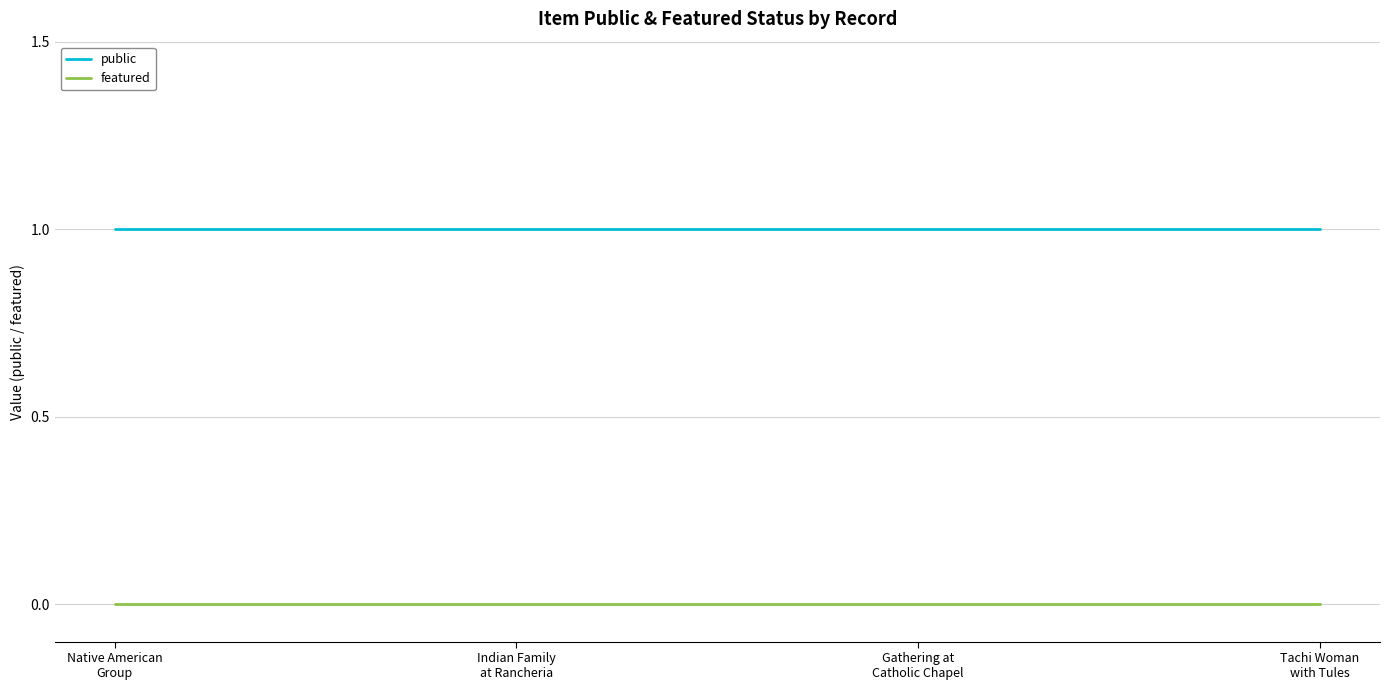

What position from the right is Native American
Group?

4